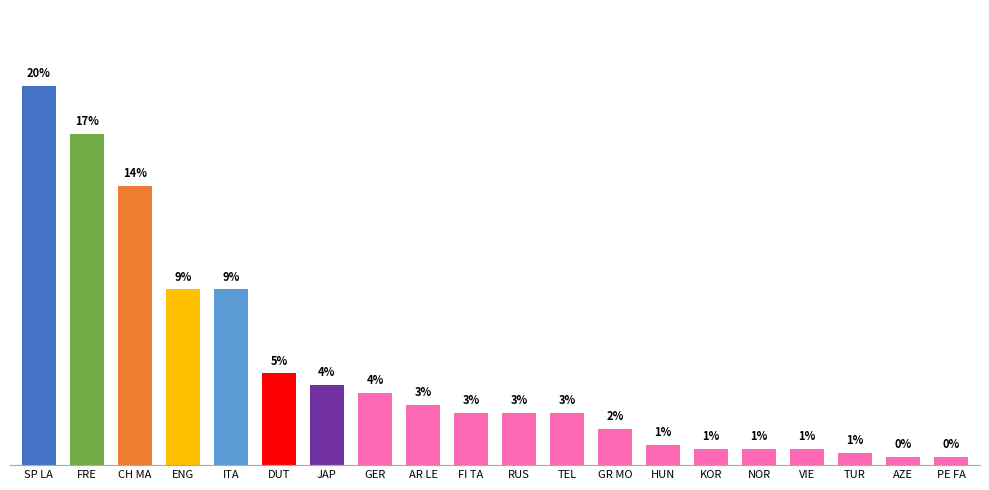

Does the chart contain any negative values?

No